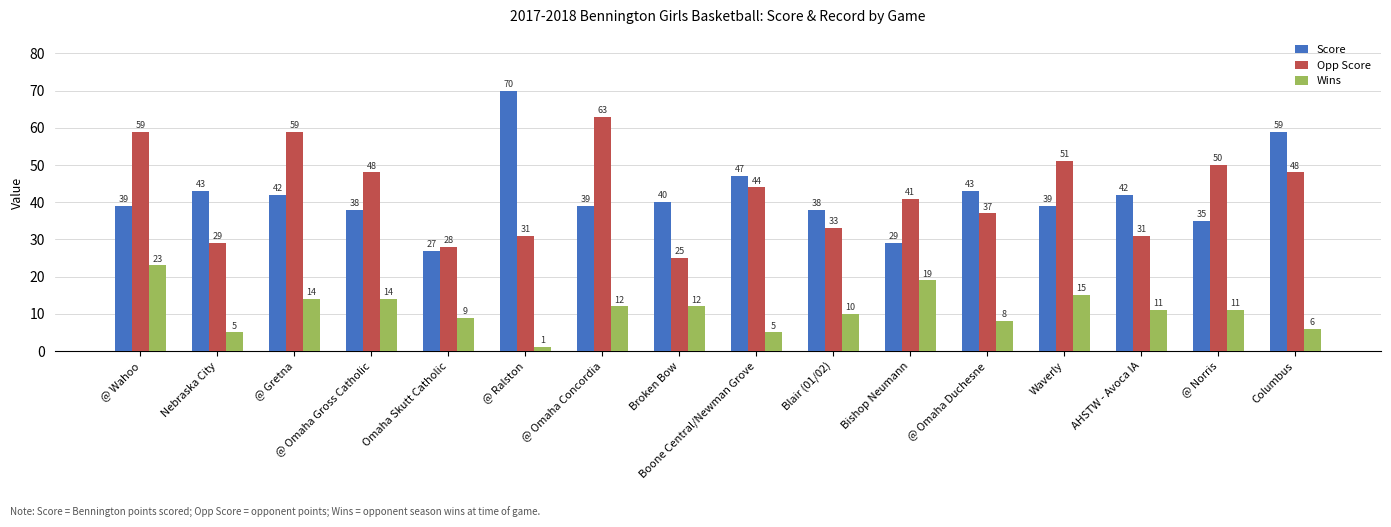

The value of Opp Score at @ Norris is 17. True or false?

False